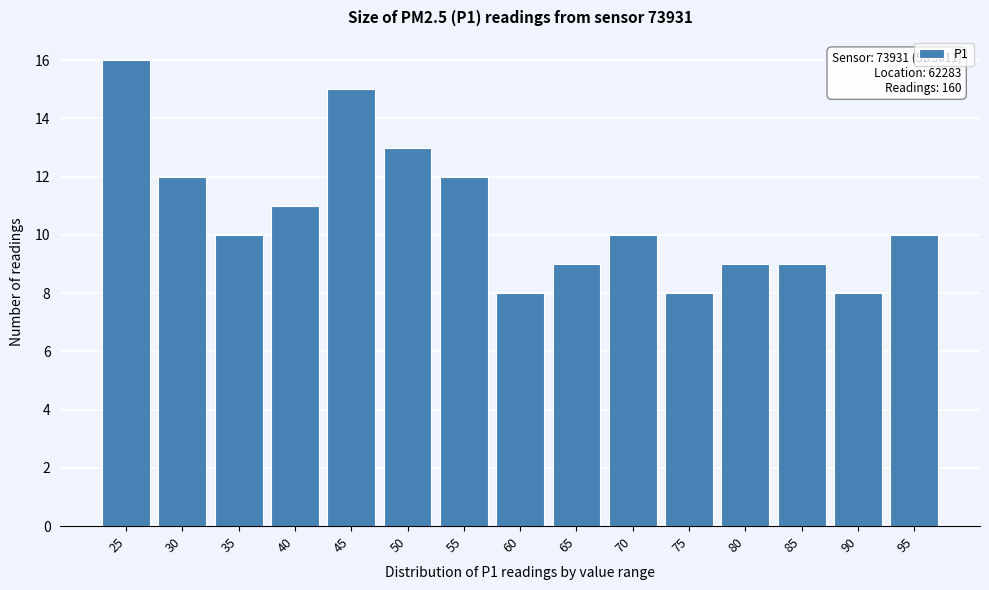

Reading left to right, extract all data points from this chart.

16	12	10	11	15	13	12	8	9	10	8	9	9	8	10